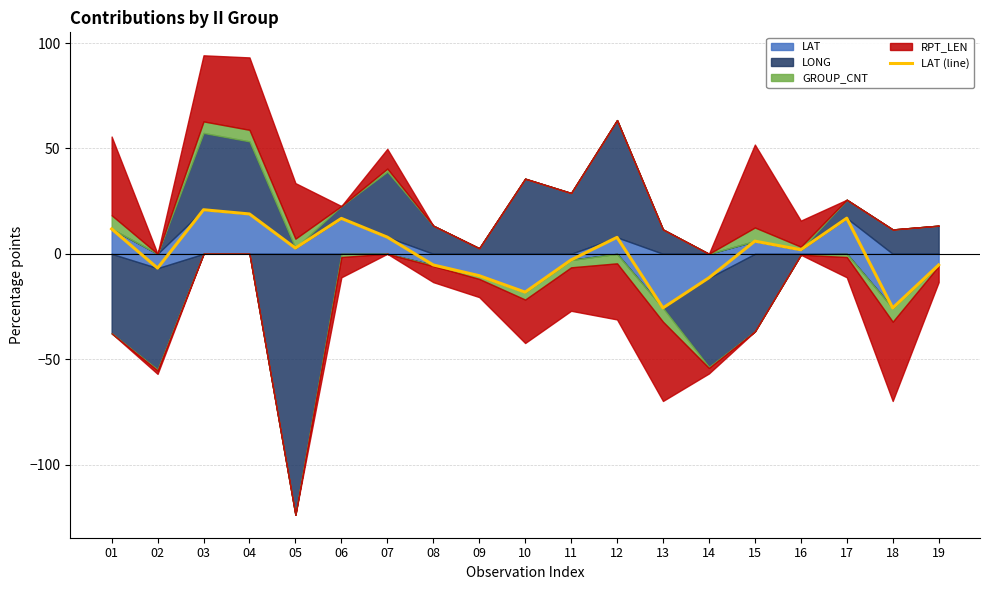

Is it true that the value at 19 is -5.3?

True